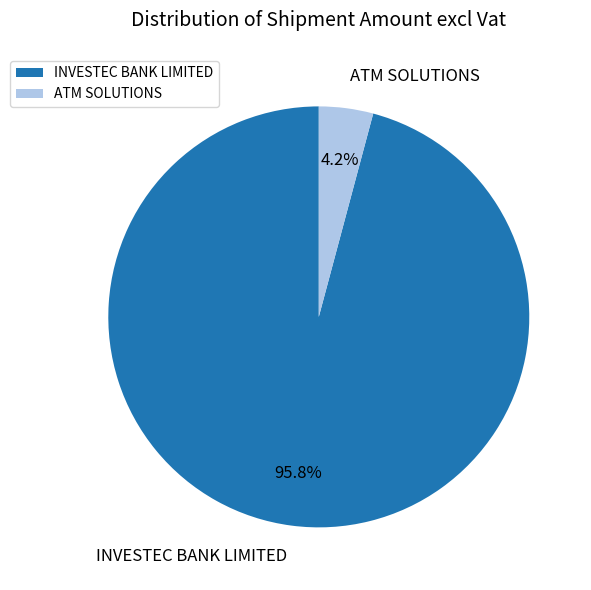

How many segments does this pie chart have?

2